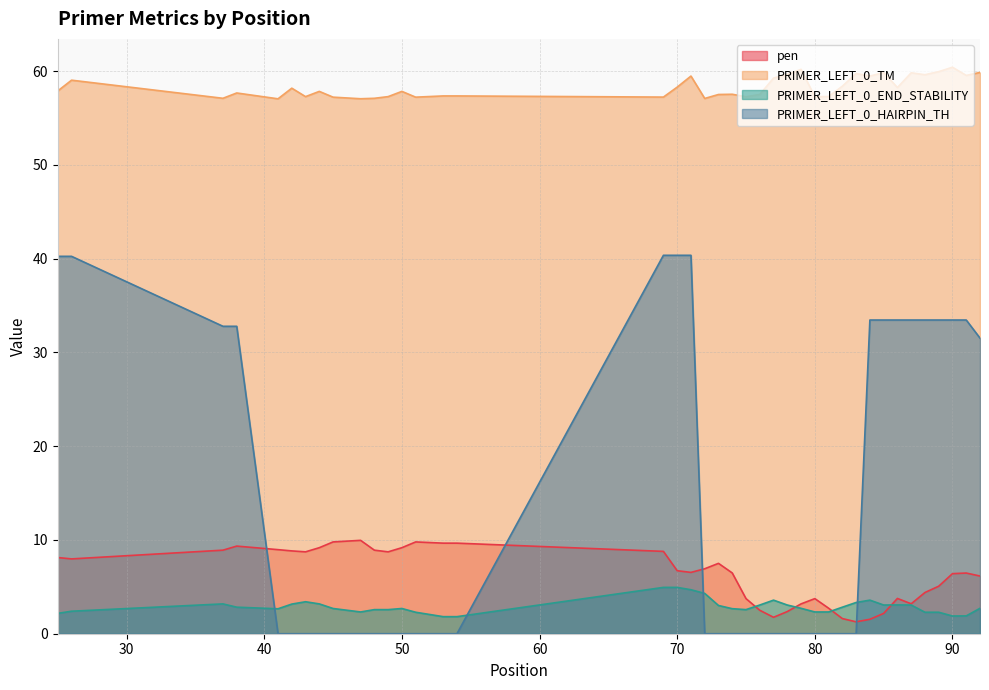

True or false: PRIMER_LEFT_0_TM and PRIMER_LEFT_0_HAIRPIN_TH cross at least once.

False